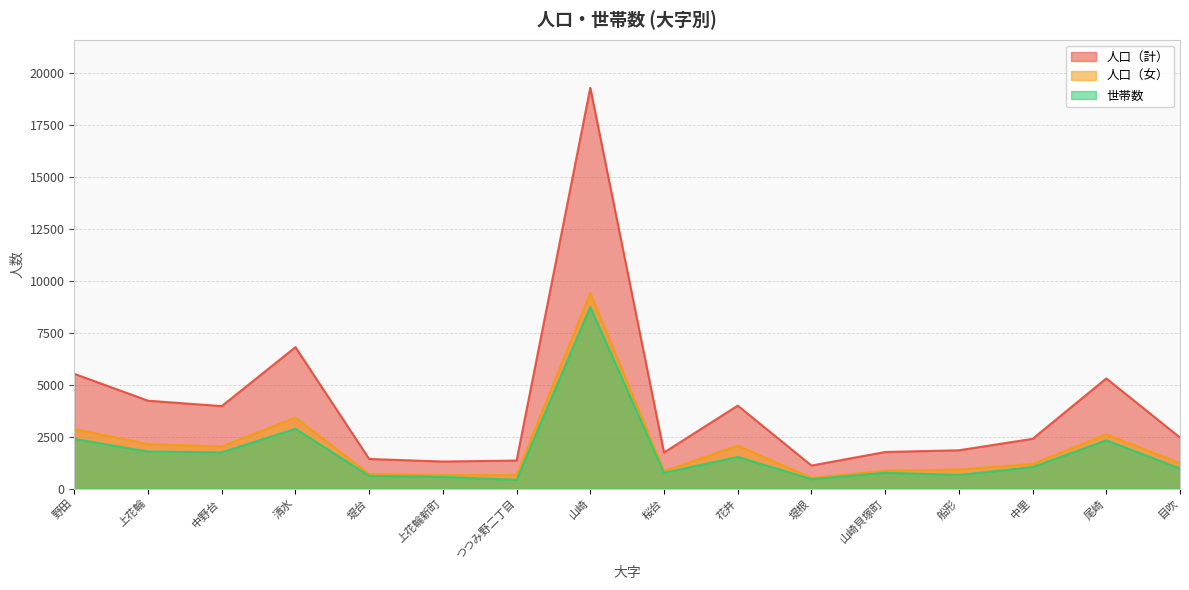

At which label does 世帯数 first exceed 1033?

野田